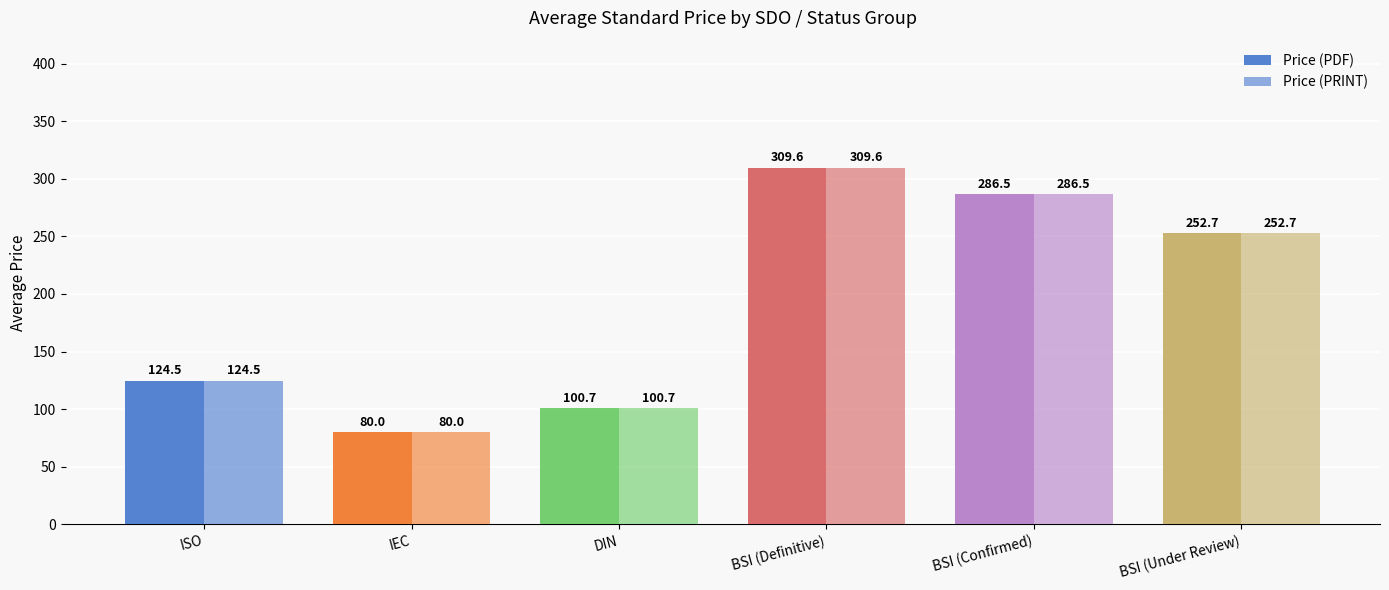

How many data points in Price (PDF) are above 252?

3